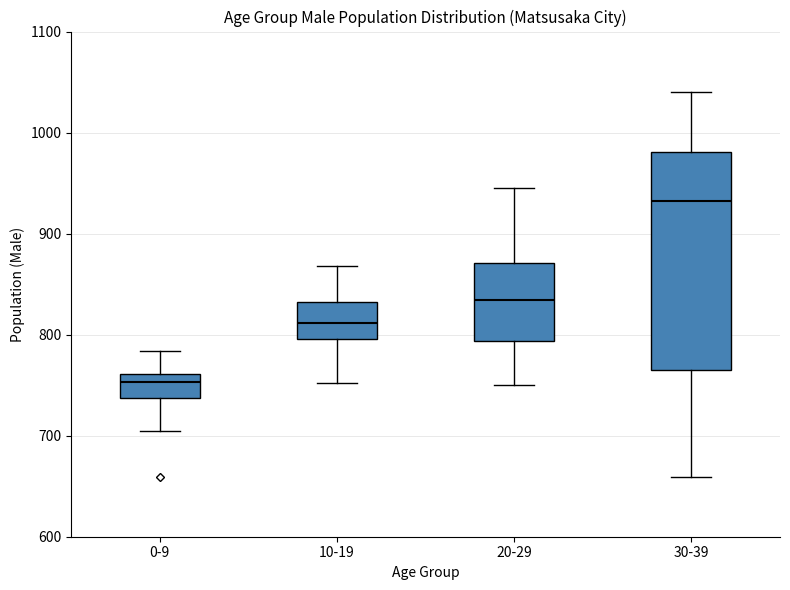

Reading left to right, read every box against the y-axis: the position of its median line, the range the box covers, and the ends of its whiskers. The values are not printed on the chart, so give them approximately, as read against the axis.

0-9: median 750, box 740 to 760, whiskers 710 to 780
10-19: median 810, box 800 to 830, whiskers 750 to 870
20-29: median 830, box 790 to 870, whiskers 750 to 950
30-39: median 930, box 770 to 980, whiskers 660 to 1040